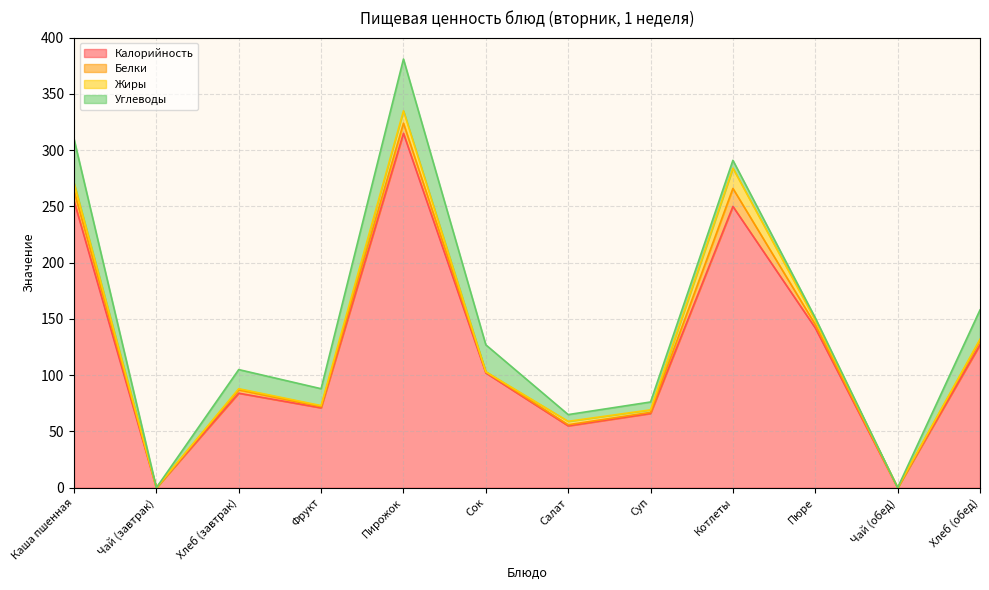

Which series has the largest range (max minus min)?

Калорийность